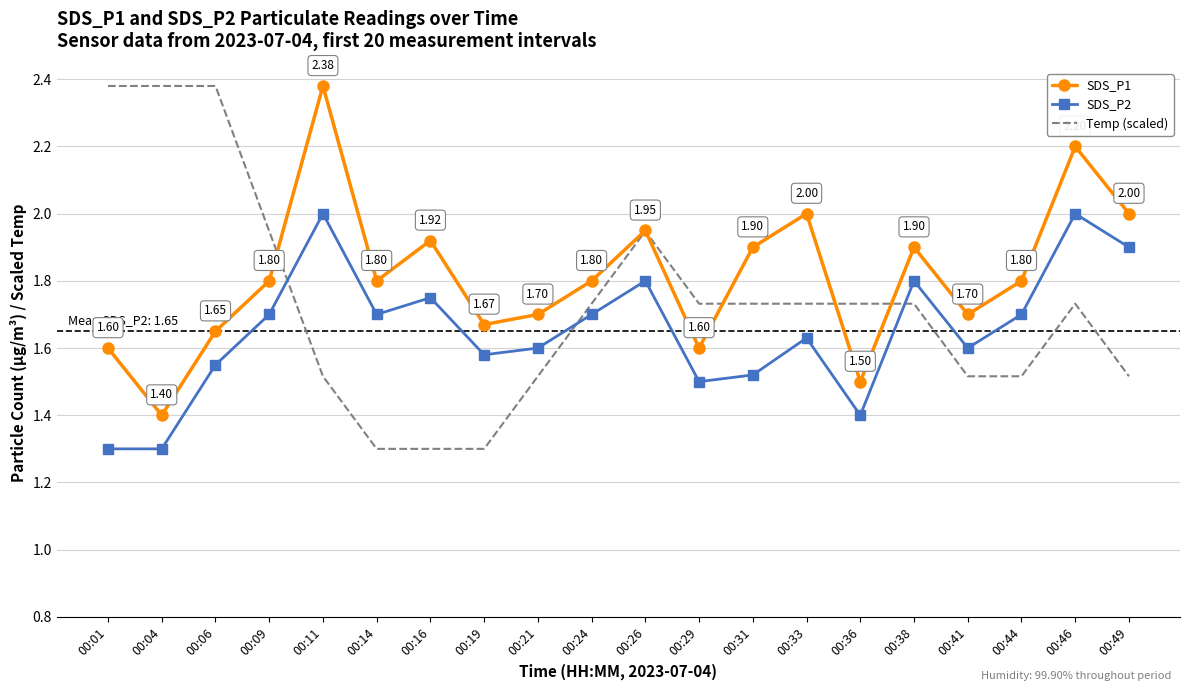

What is the total value across all series at 00:09?

5.4